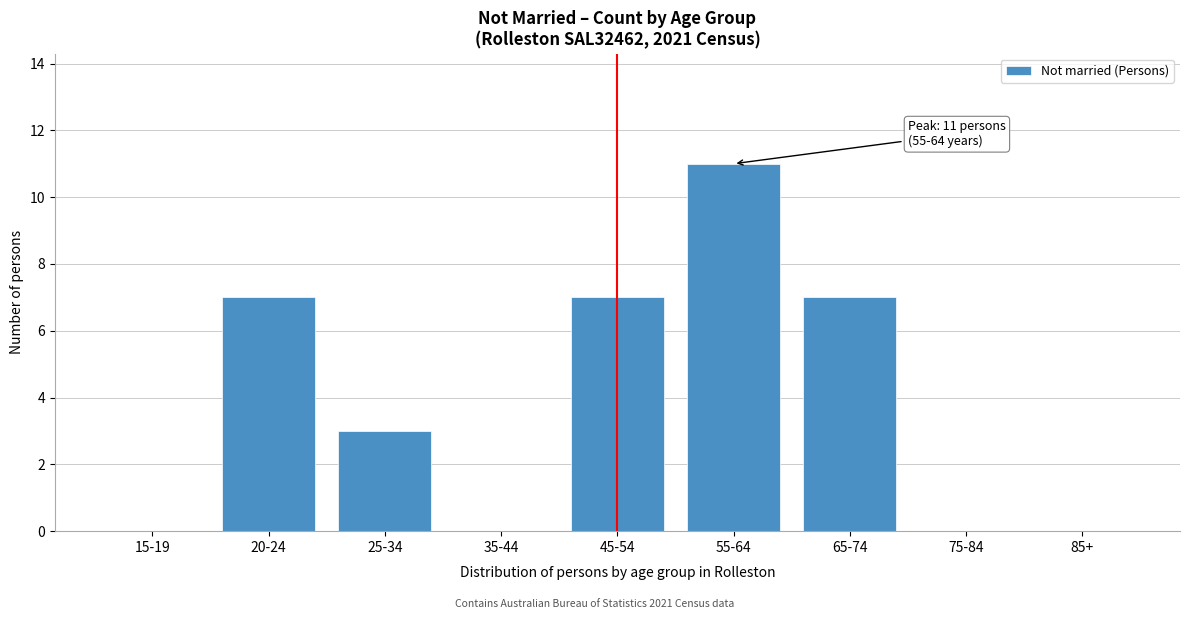

Reading right to left, list all the values displayed in this chart.

85+=0	75-84=0	65-74=7	55-64=11	45-54=7	35-44=0	25-34=3	20-24=7	15-19=0